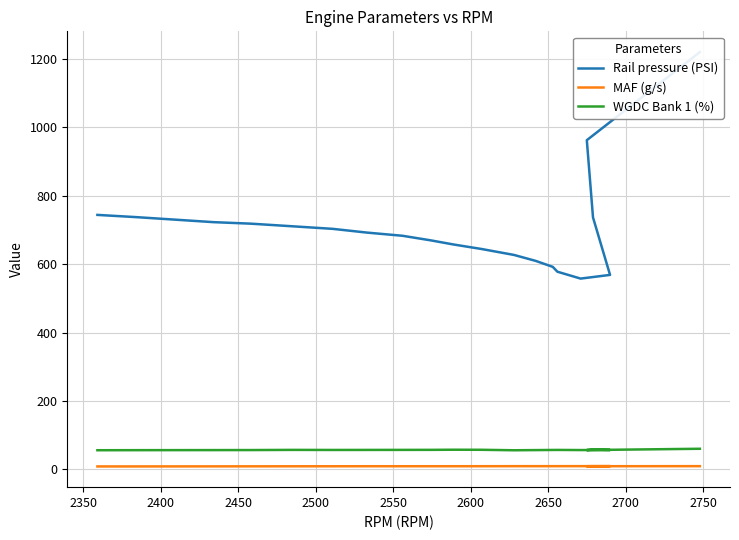

Reading left to right, extract all data points from this chart.

Rail pressure (PSI): 1219.5	962.0	736.2	568.4	557.6	577.7	591.9	609.3	626.7	644.1	657.2	669.5	682.7	692.0	702.9	710.4	718.1	722.5	737.2	743.7
MAF (g/s): 9.6	9.4	9.5	9.6	9.6	9.6	9.5	9.5	9.5	9.4	9.3	9.3	9.3	9.3	9.2	9.2	9.1	9.0	8.8	8.8
WGDC Bank 1 (%): 60.4	56.6	58.1	56.7	56.6	57.0	56.9	56.5	56.0	57.4	57.6	57.2	57.1	57.0	56.9	57.1	56.6	56.5	56.3	56.1